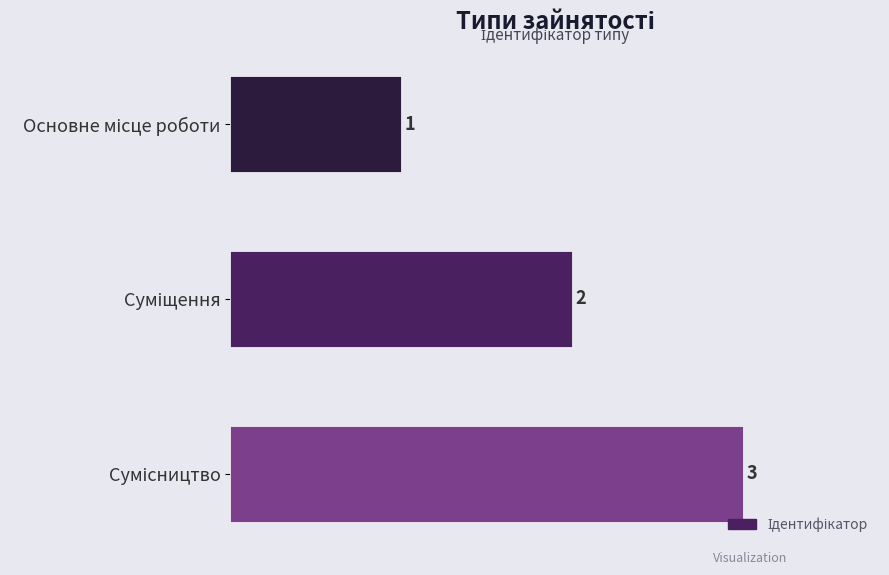

Does the chart contain any negative values?

No